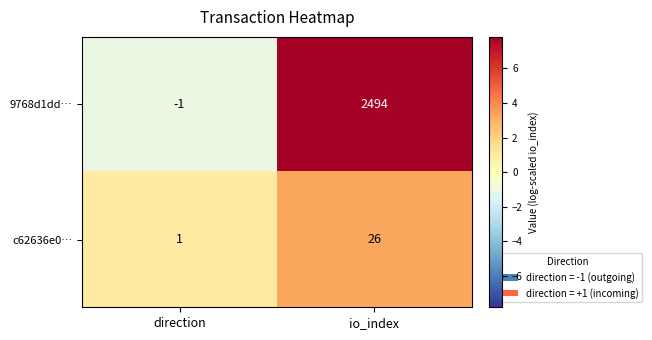

Where is 9768d1dd… nearest to the value 1246?

direction